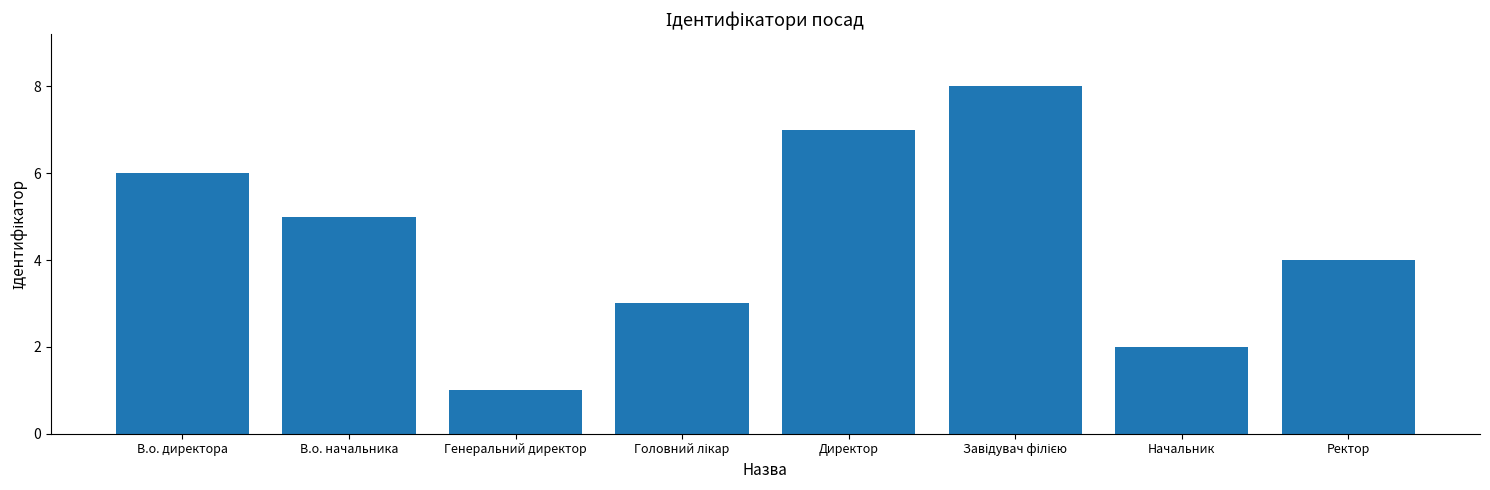

Is it true that the value at В.о. начальника is 1?

False